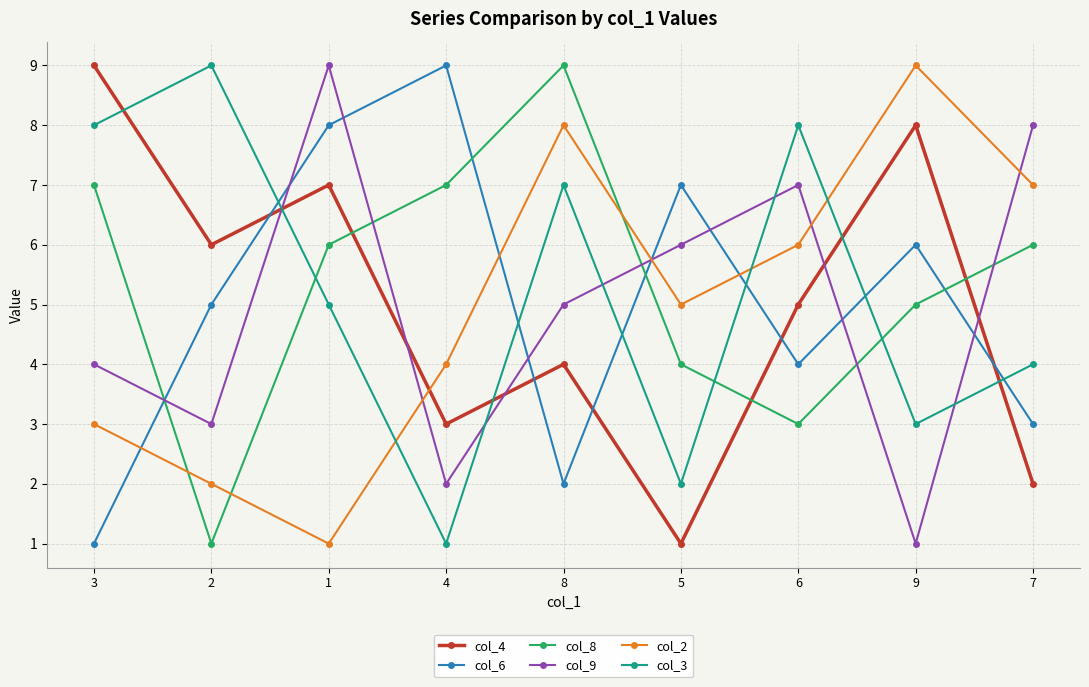

Is it true that col_8 equals 6 at 1?

True